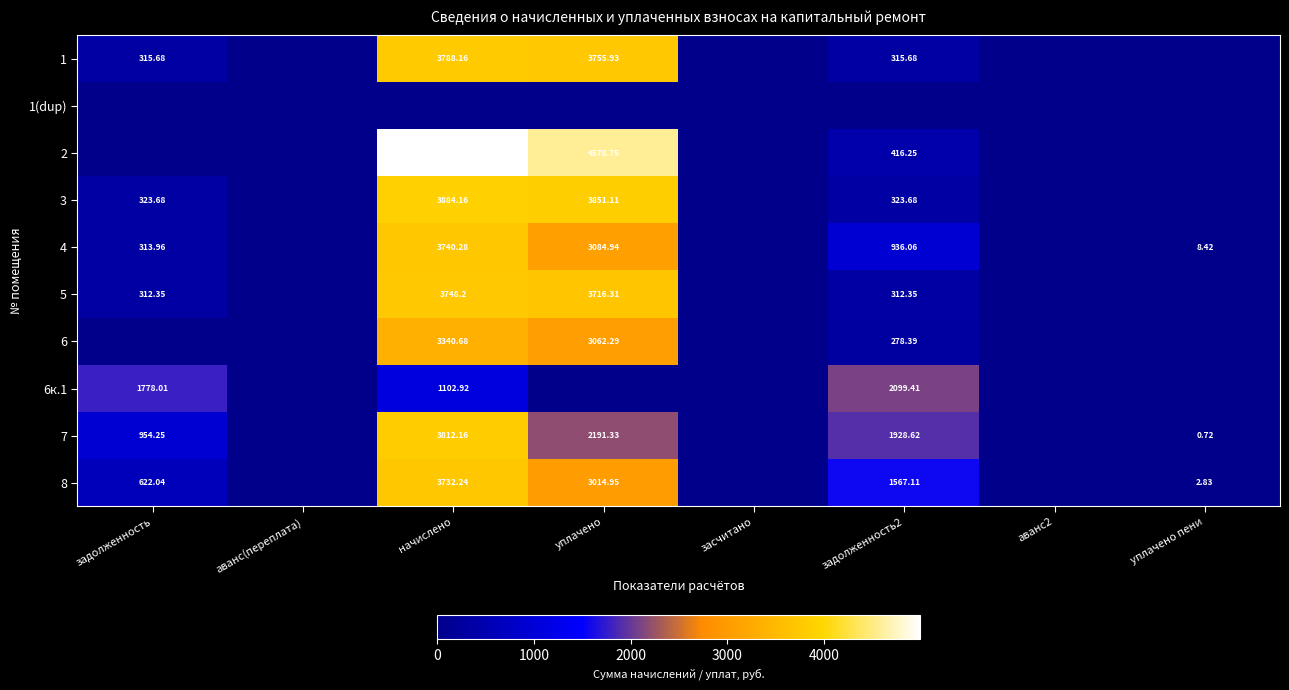

Is the value of 6к.1 at задолженность2 greater than the value of 2 at задолженность2?

Yes